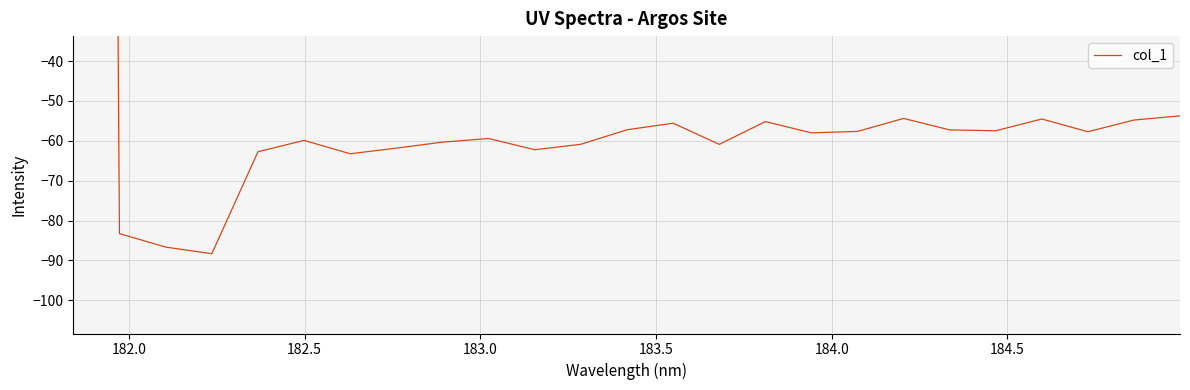

True or false: there are more than 1 points higher than both neighbors.

True